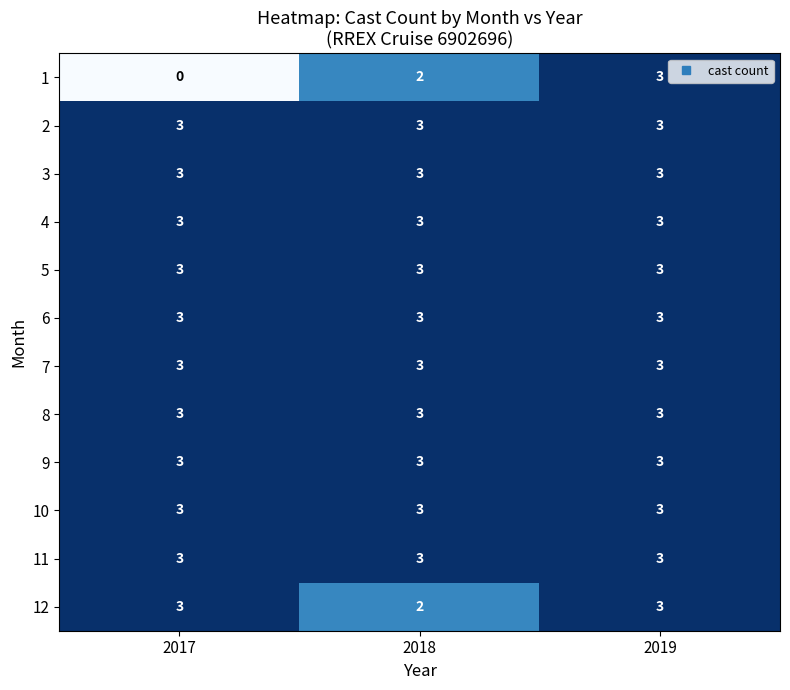

What is the sum of the 3 values at 2019 and 2018?

6